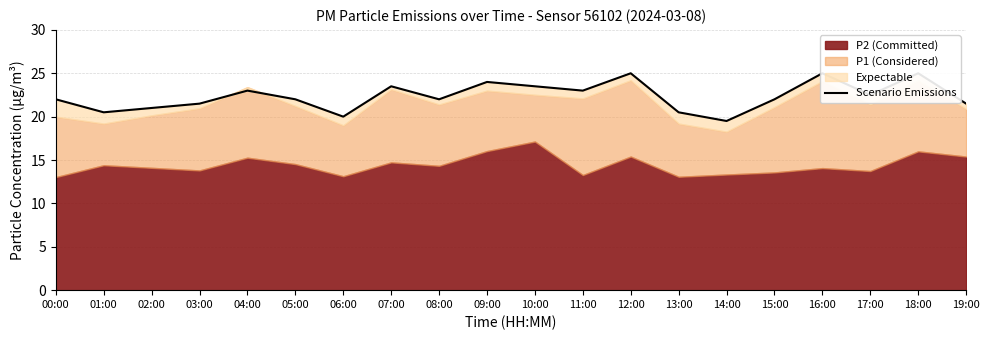

Where is the data nearest to the value 22?

00:00